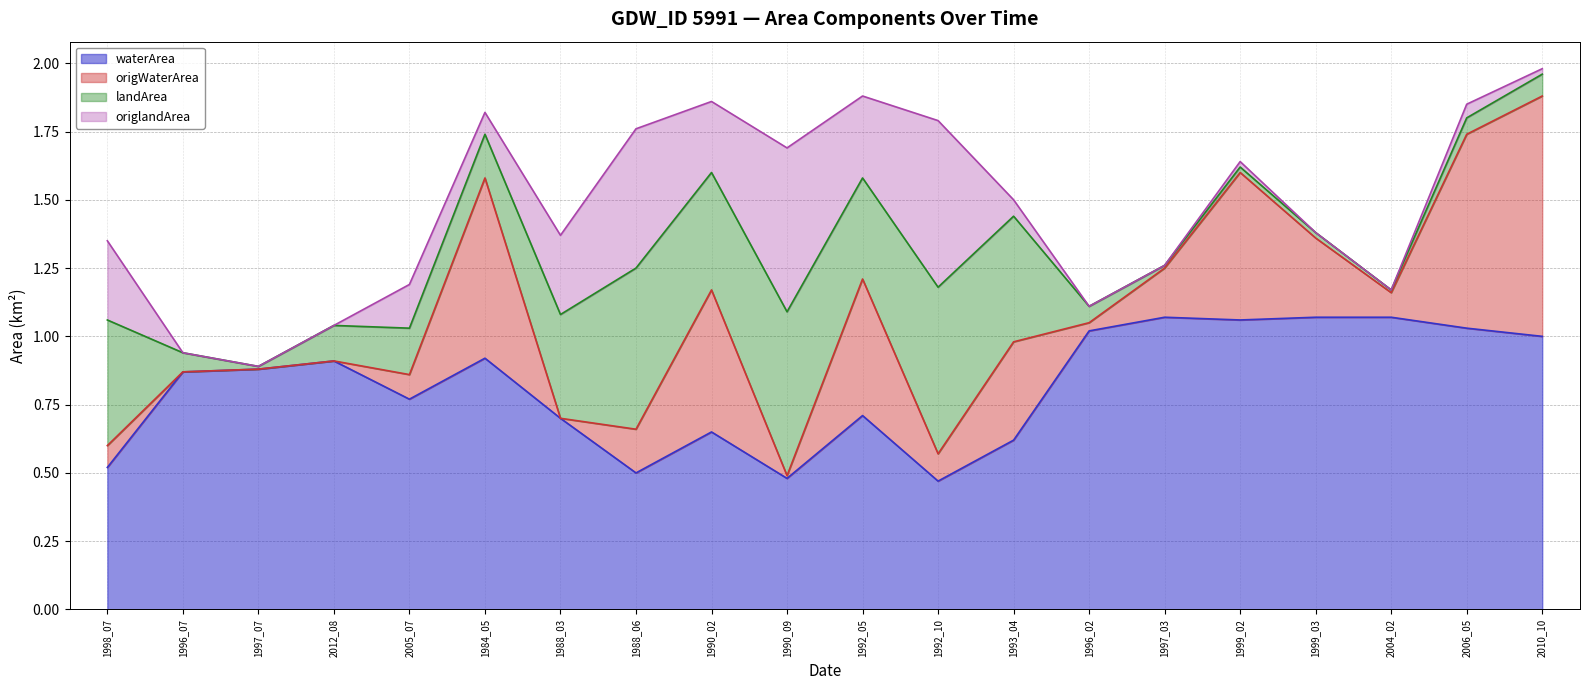

The value of waterArea at 1984_05 is 0.9. True or false?

True